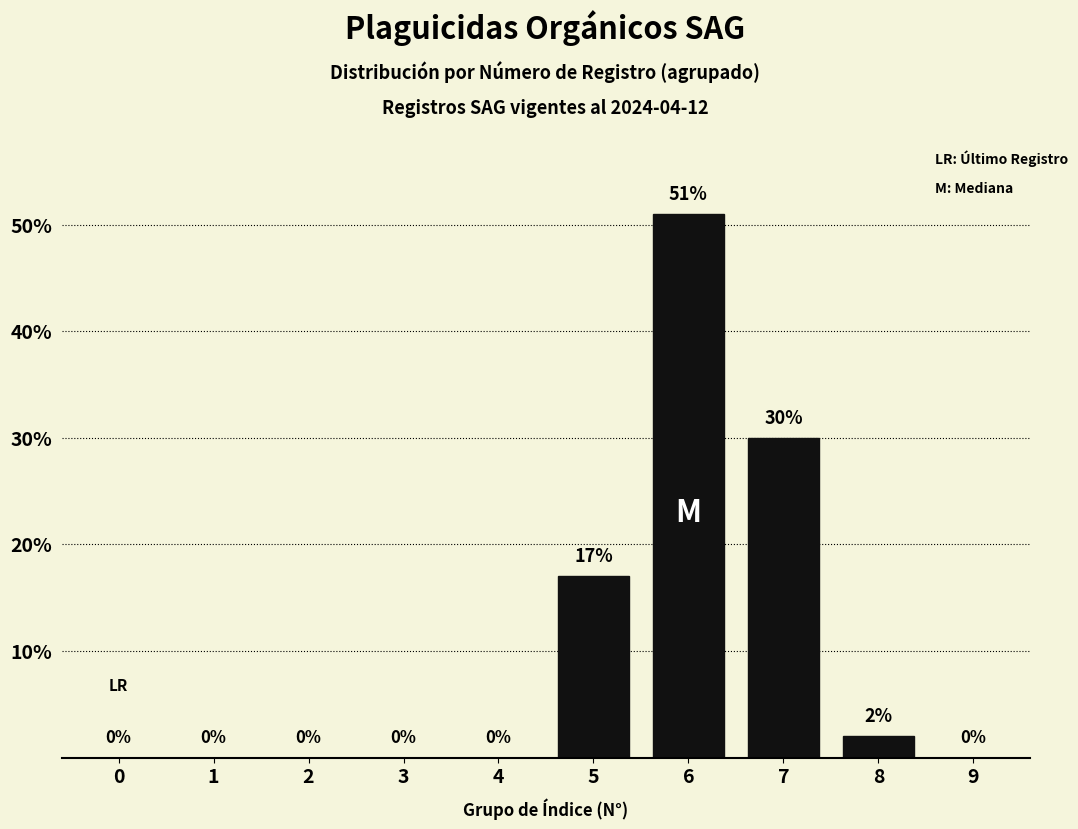

Reading left to right, extract all data points from this chart.

0=0	1=0	2=0	3=0	4=0	5=17	6=51	7=30	8=2	9=0